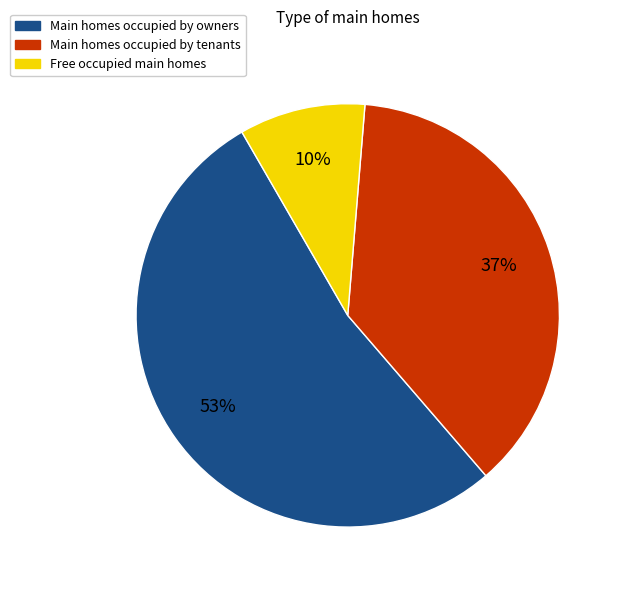

Does any single category account for the majority?

Yes